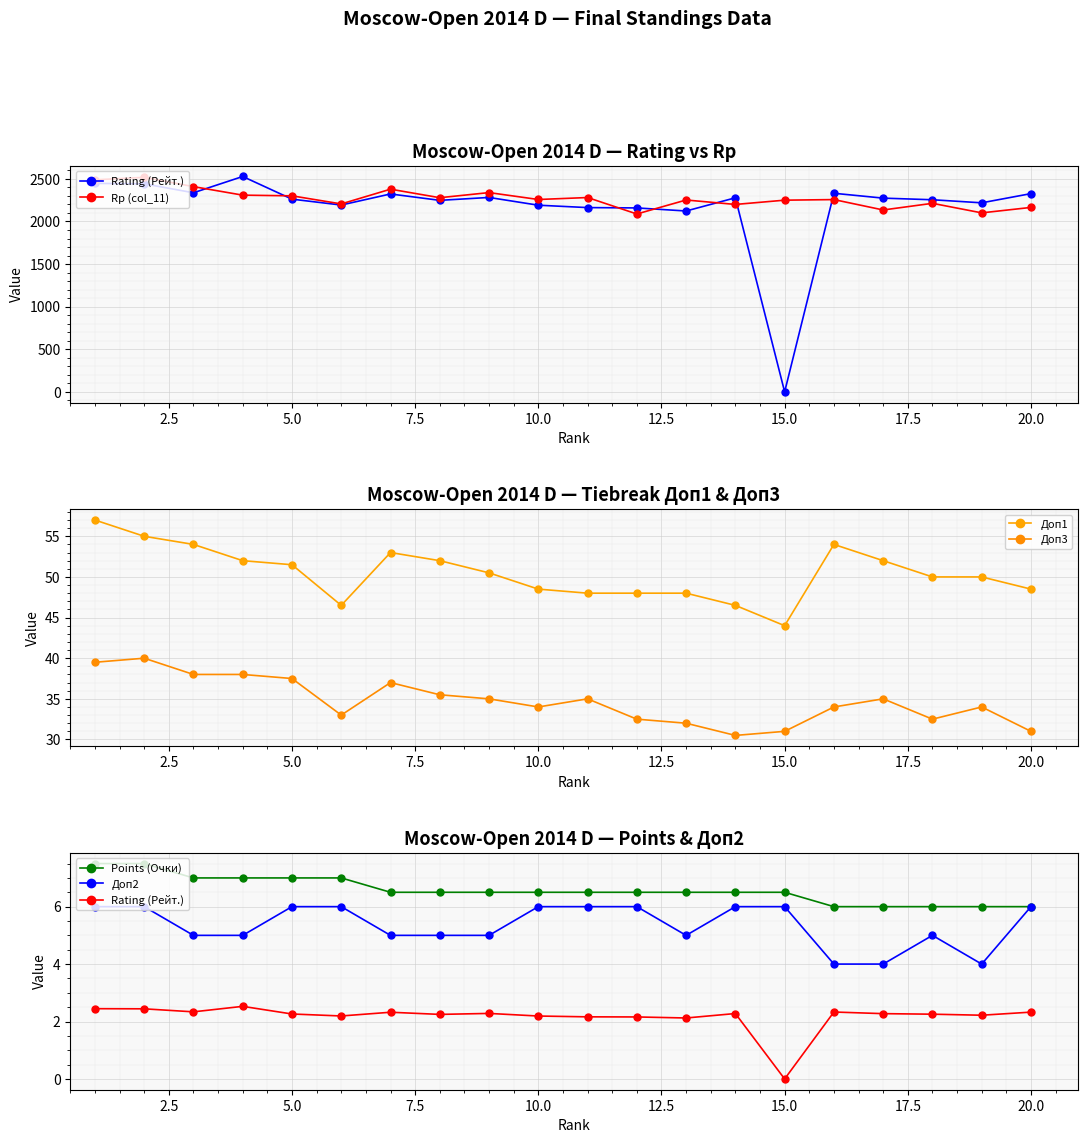

Which series has the widest spread of values?

Rp (col_11)